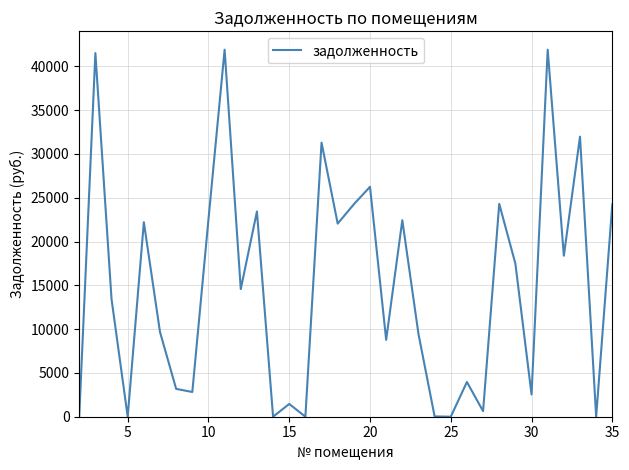

How many lines are shown in the chart?

1